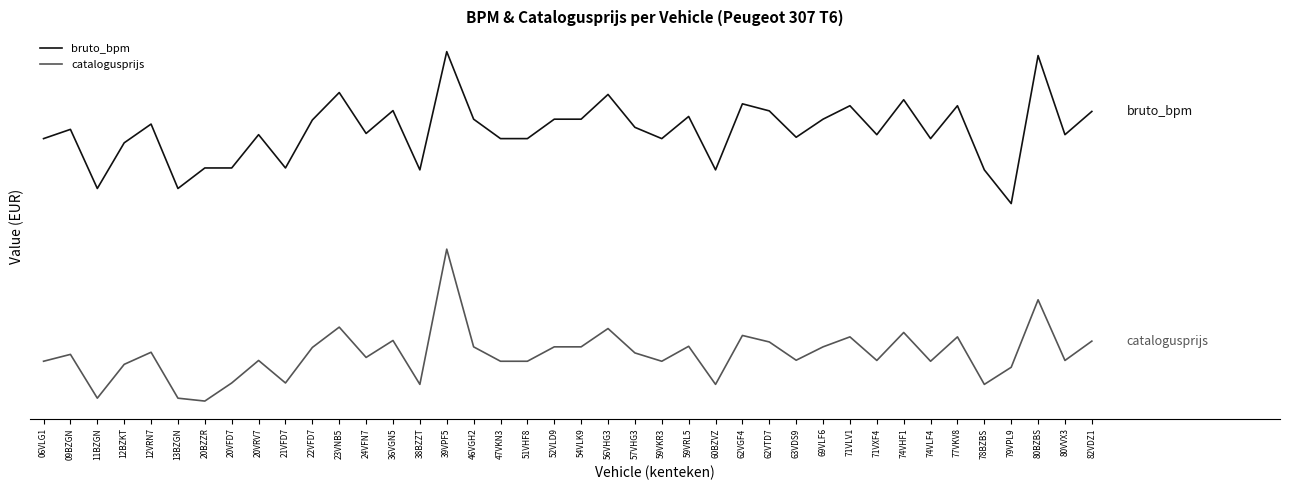

What are all the series names shown in the legend?

bruto_bpm, catalogusprijs